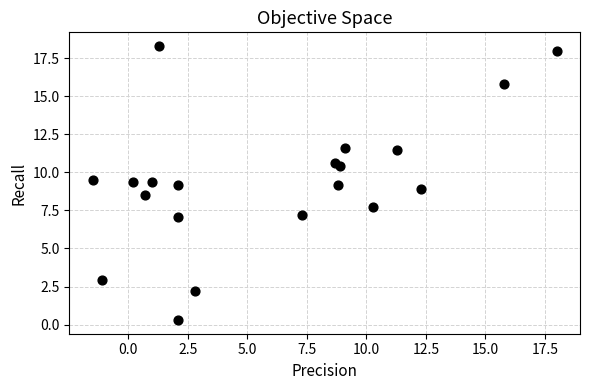

What is the range of Y values (max minus min)?

18.0